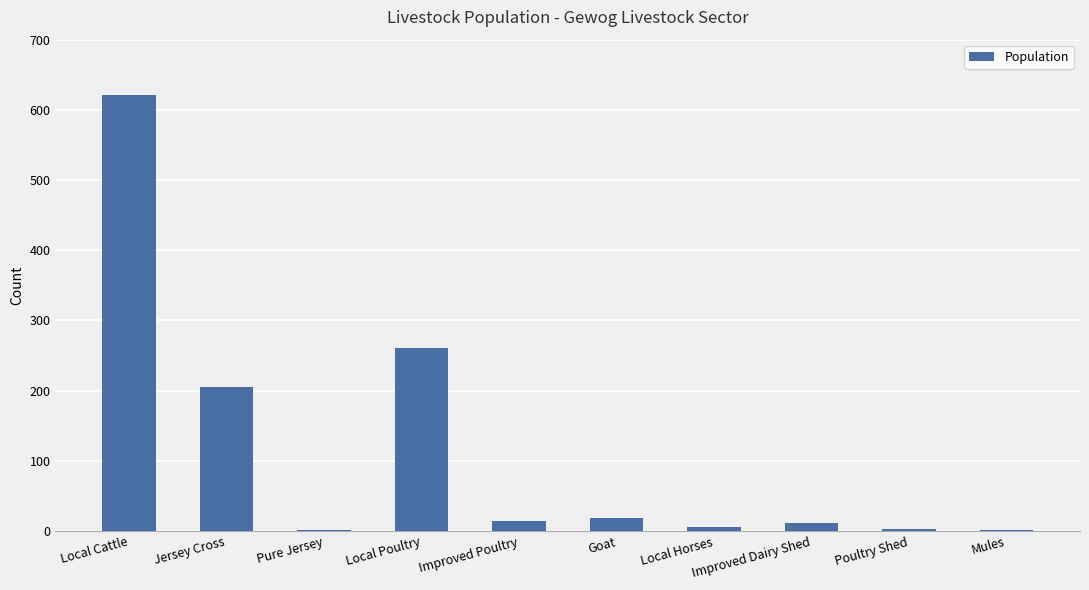

Count the number of data series in this chart.

1